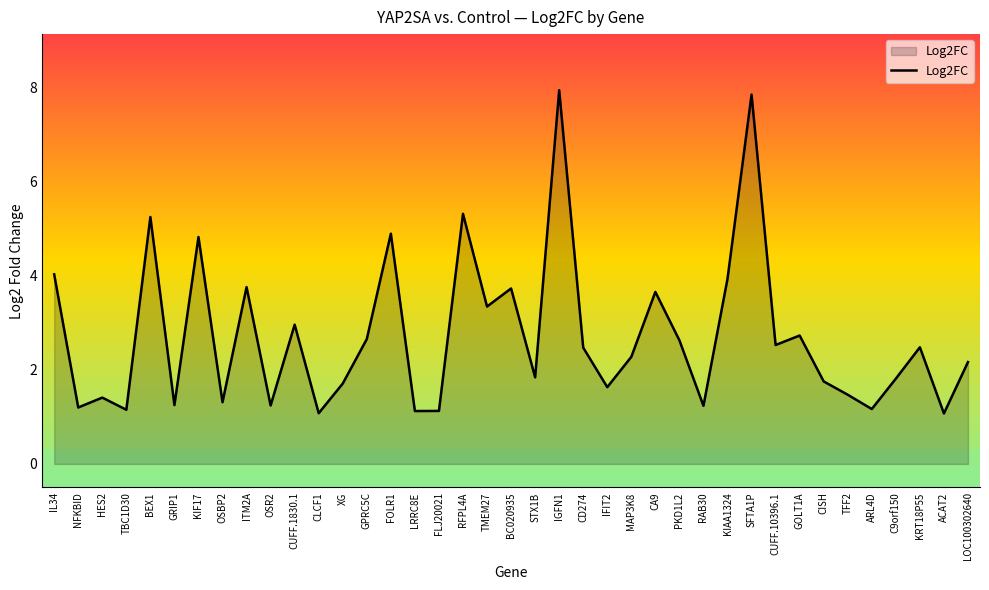

What is the ratio of the value at ARL4D to the value at HES2?

0.8